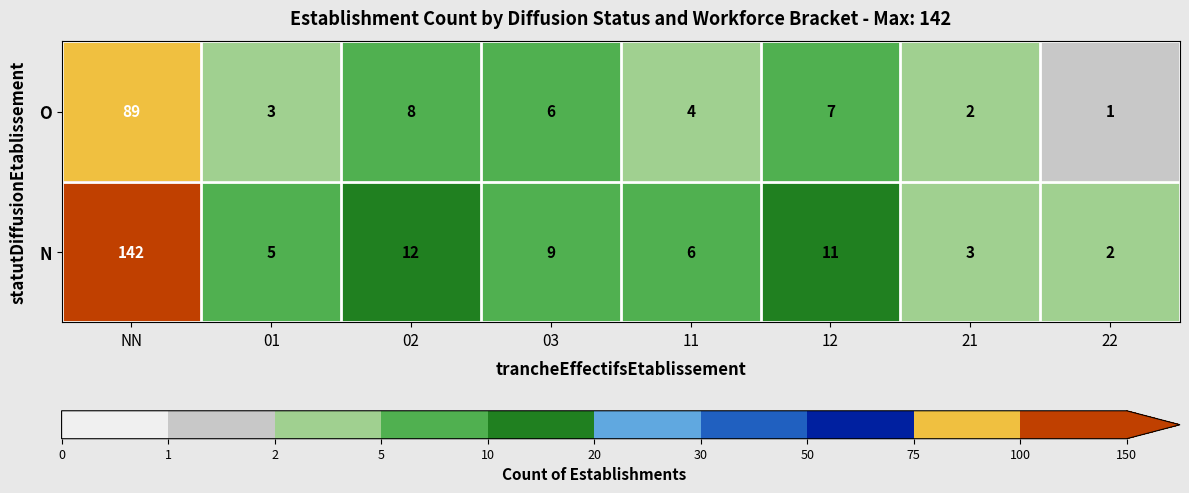

How many data points does each series have?

8